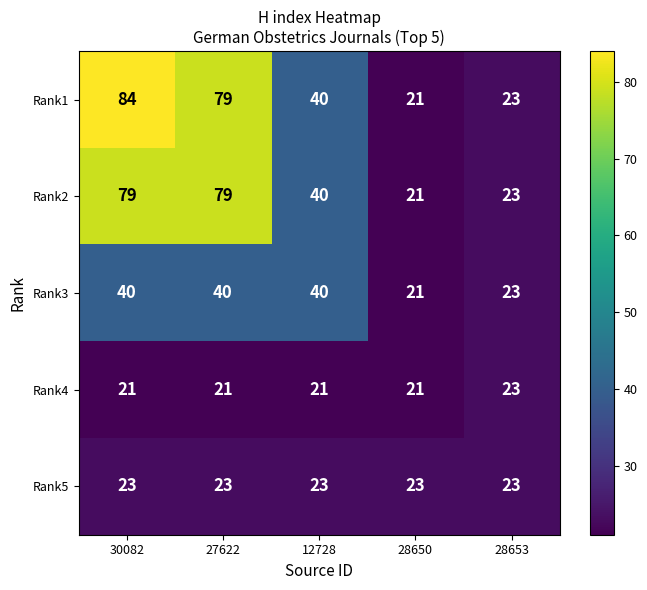

Is the value of Rank2 at 27622 greater than the value of Rank4 at 30082?

Yes